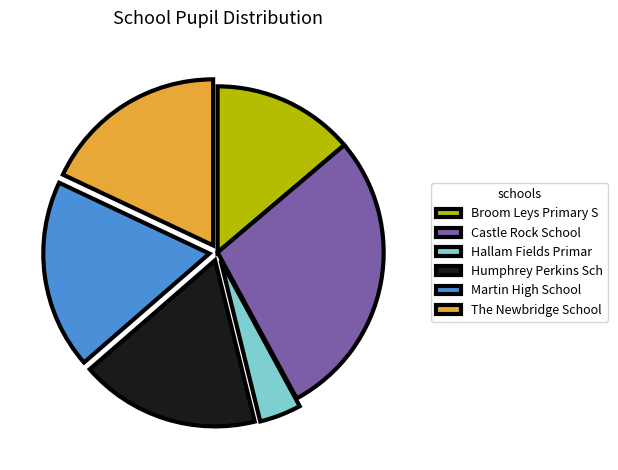

Approximately how many times larger is the value at The Newbridge School compared to Broom Leys Primary S?

1.3